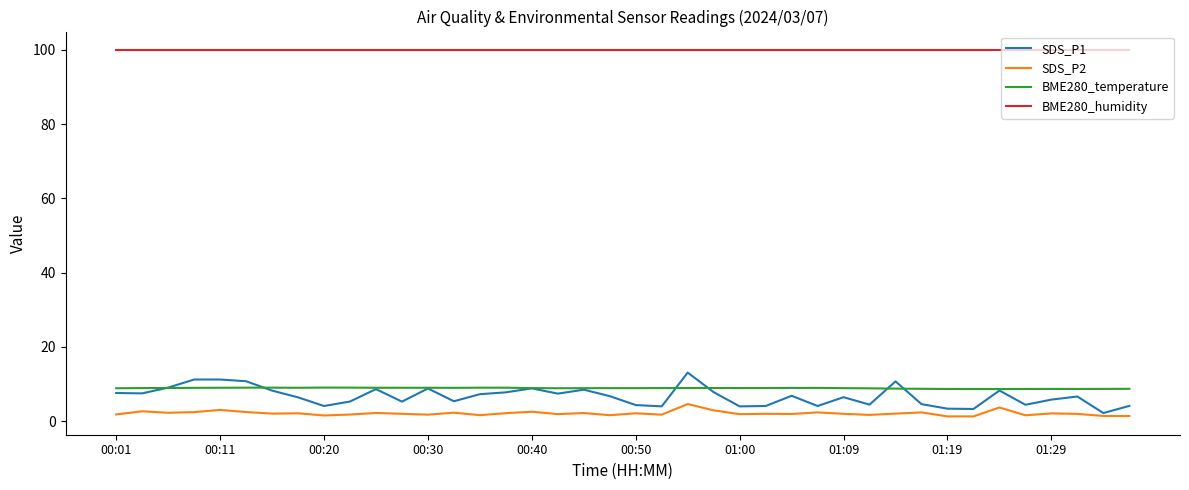

What is the highest value of the BME280_humidity series?

100.0